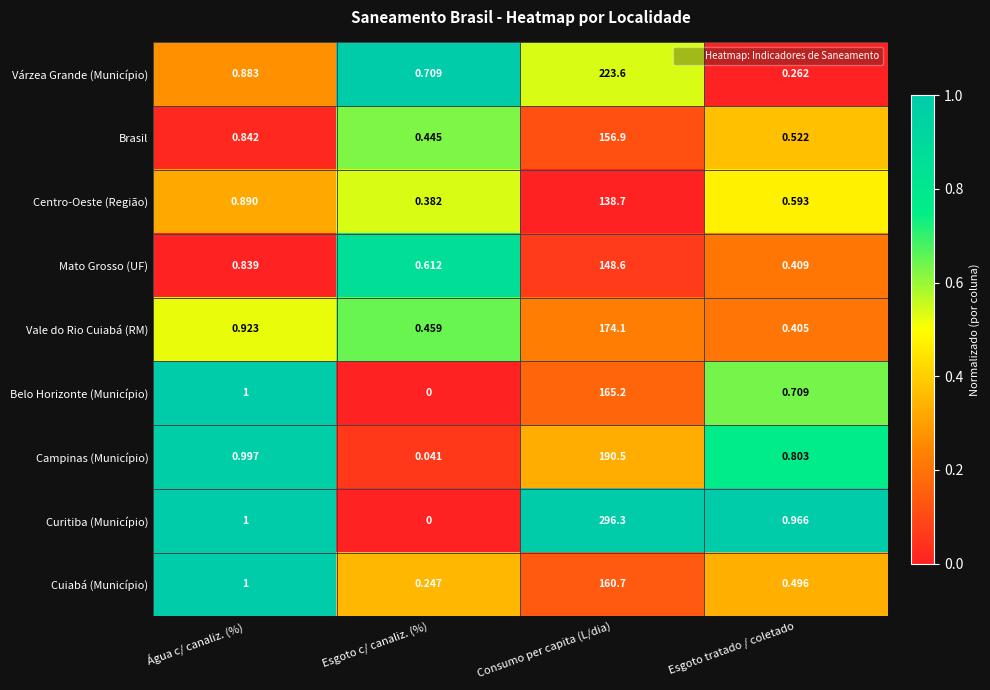

Which series has the largest total across all categories?

Curitiba (Município)